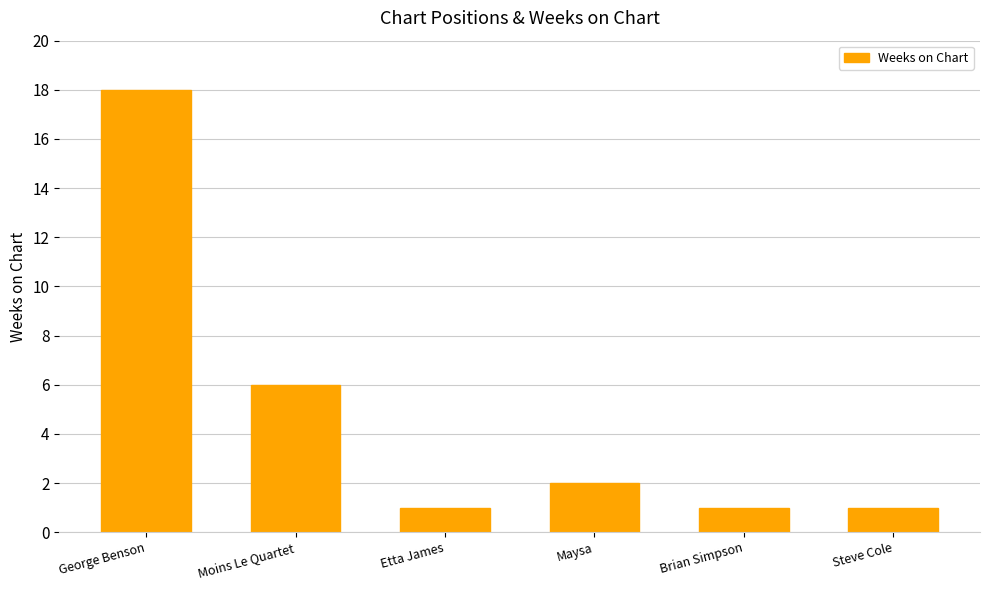

What is the change in value from Maysa to Brian Simpson?

-1